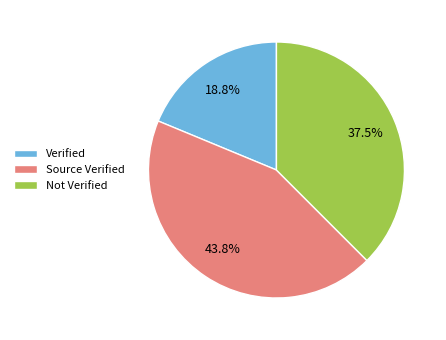

Do Not Verified and Source Verified together represent more than half of the pie?

Yes